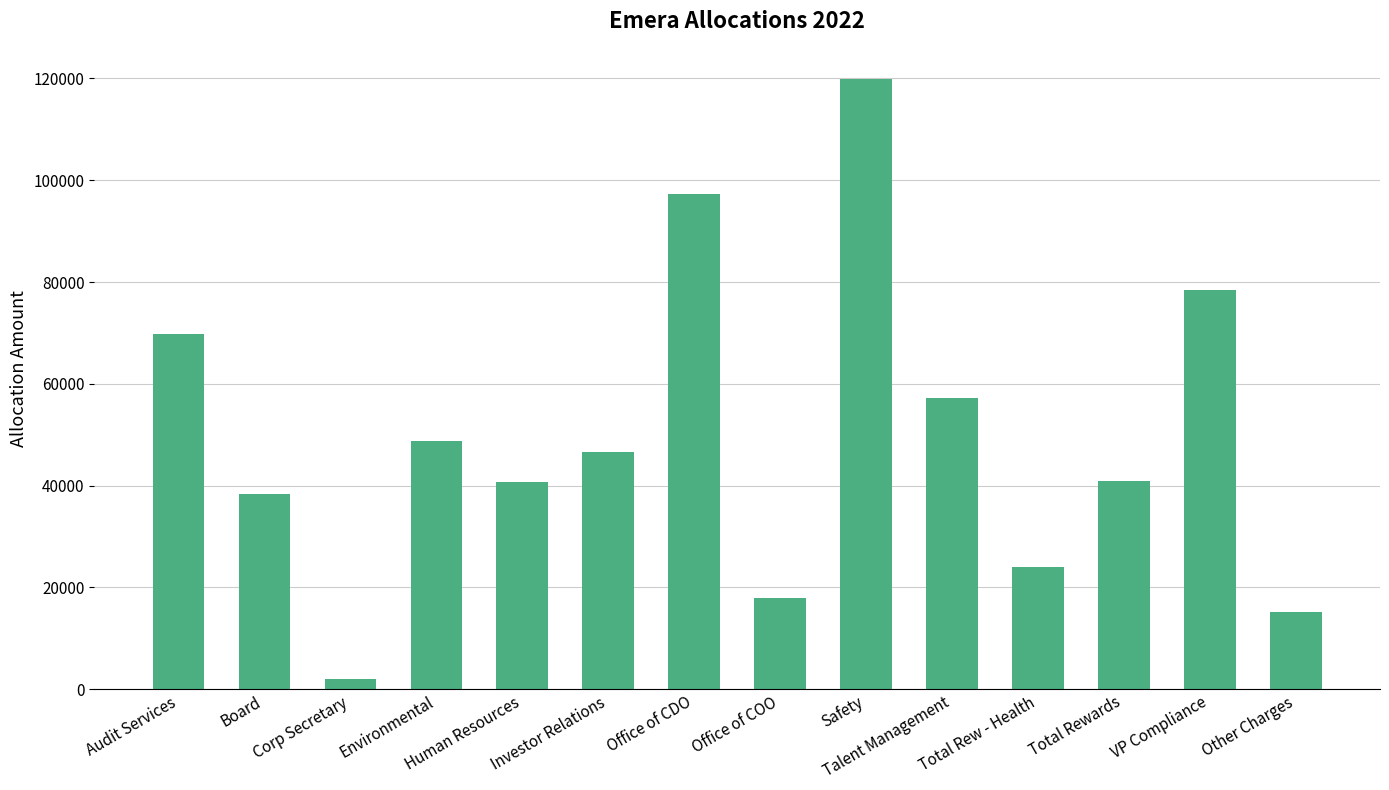

What is the value of the 1st bar from the left?

69813.2